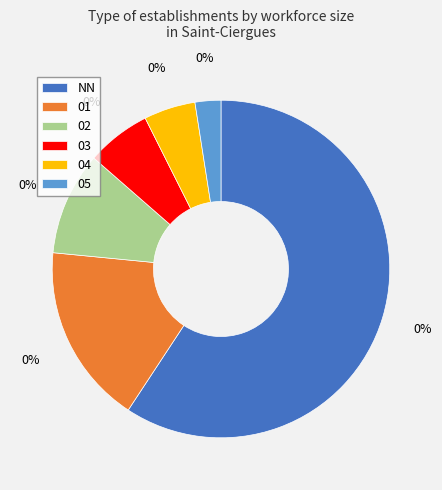

How many segments does this pie chart have?

6